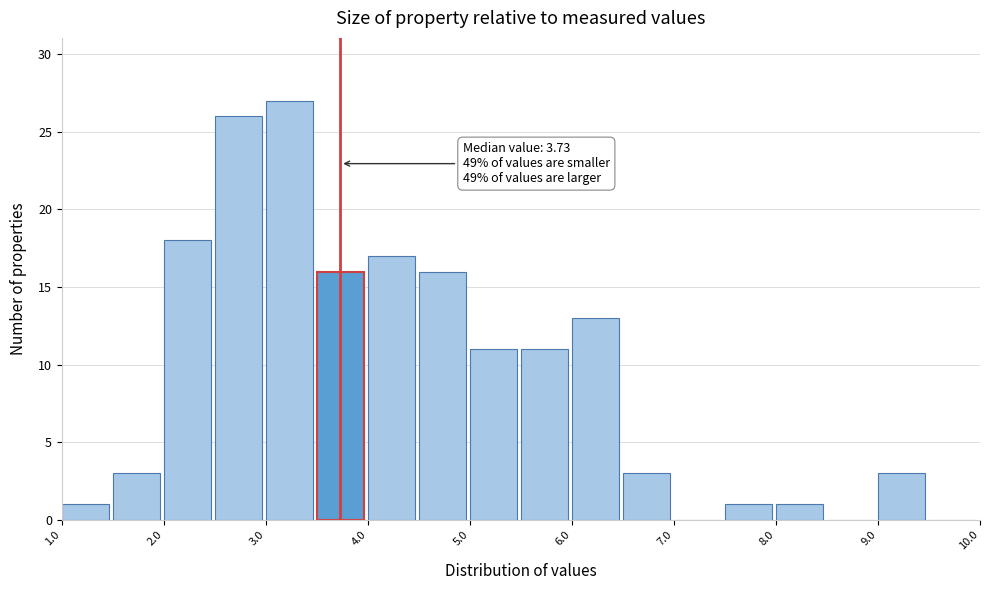

Which range on the x-axis has the tallest bar?

3.0 to 3.5